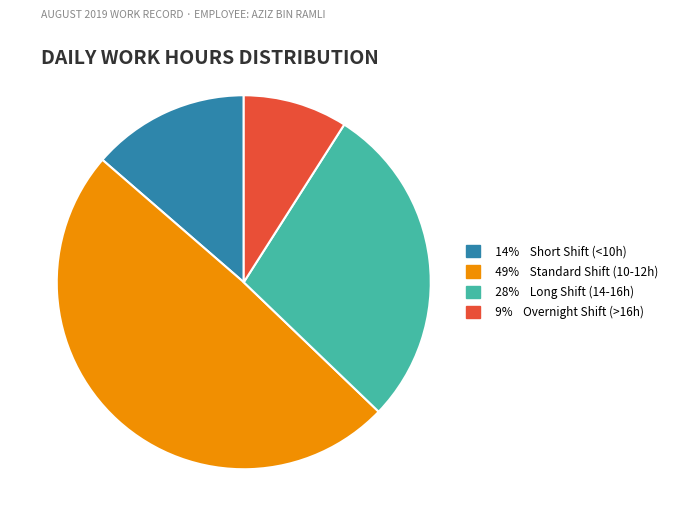

Is there any slice that represents more than half of the pie?

No